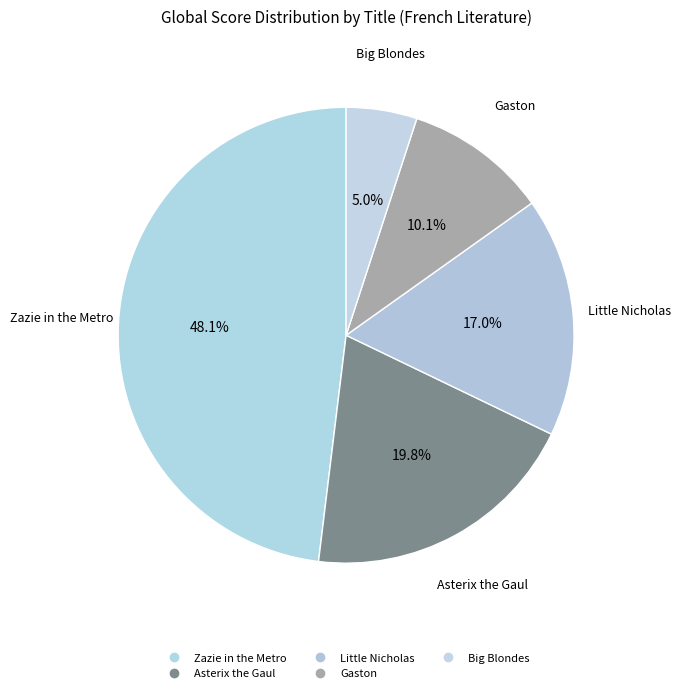

What percentage is the Gaston slice, to the nearest percent?

10%